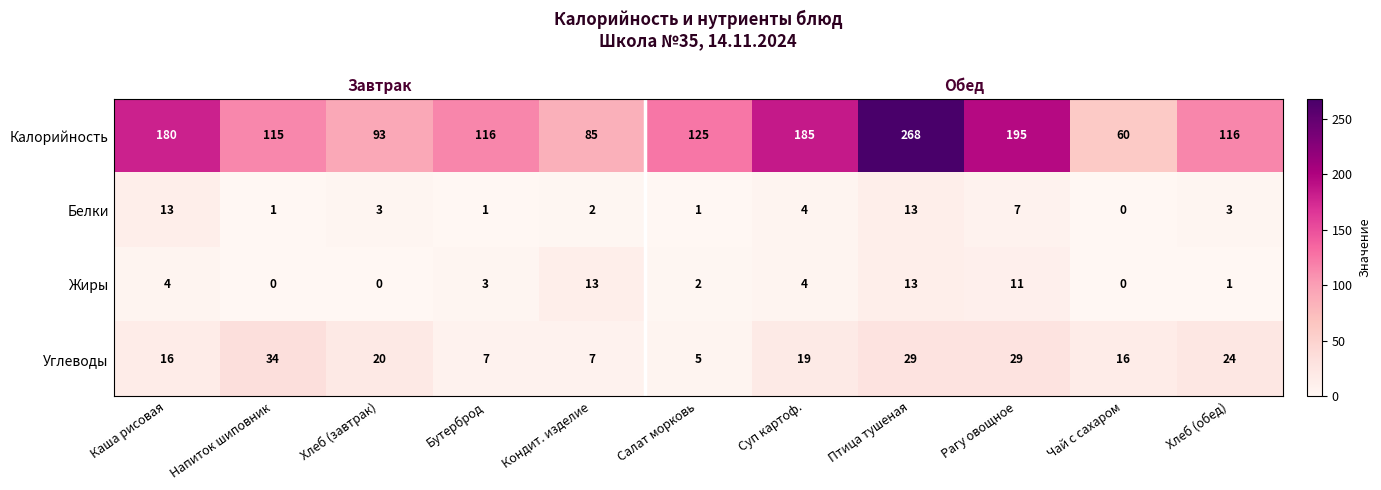

What is the total value across all series at Рагу овощное?

242